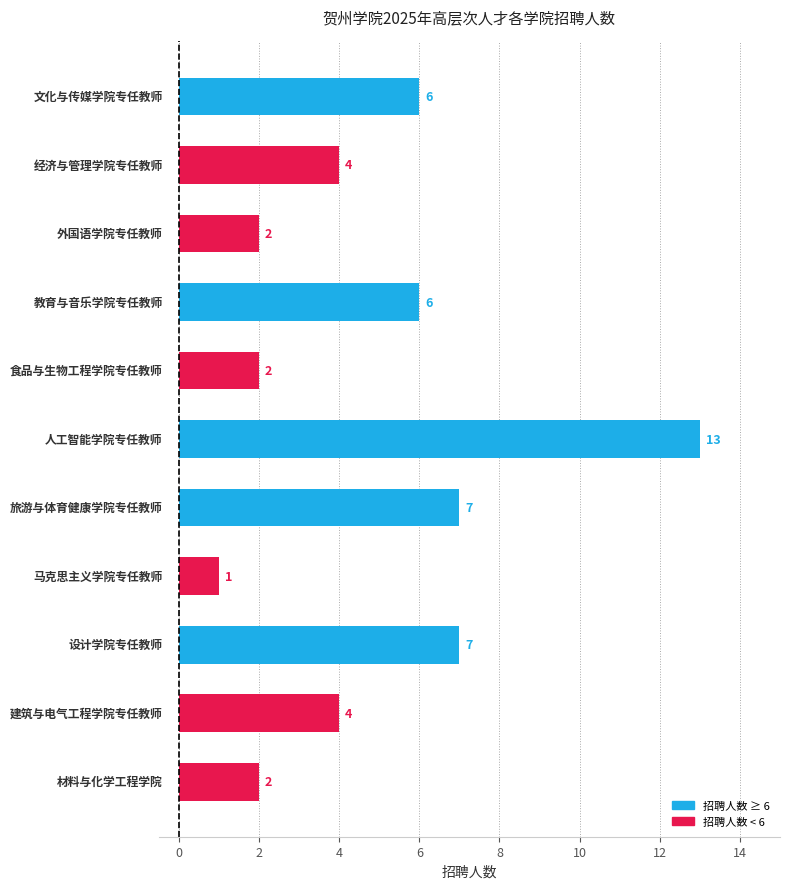

What is the value of the 5th bar from the top?

2